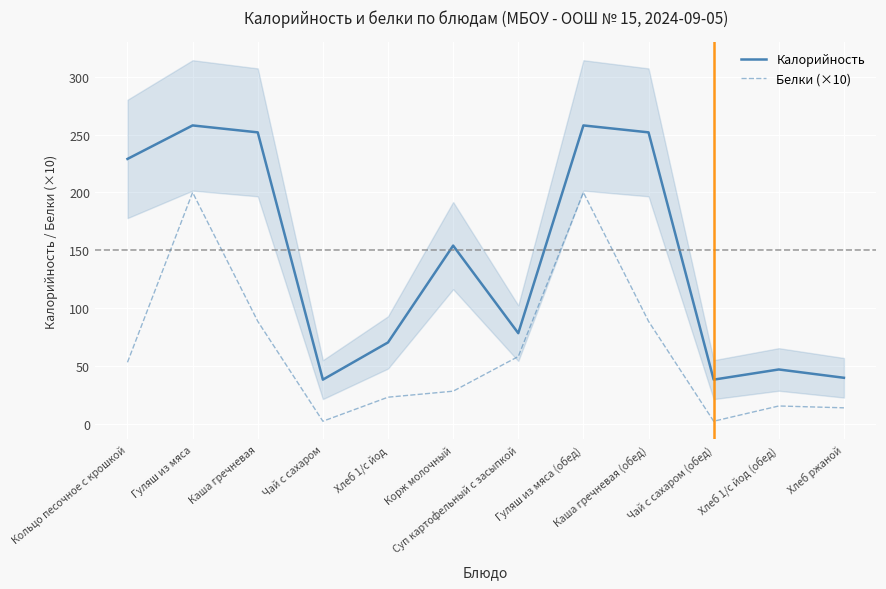

List the labels in order of Белки (×10) value, smallest first.

Чай с сахаром, Чай с сахаром (обед), Хлеб ржаной, Хлеб 1/с йод (обед), Хлеб 1/с йод, Корж молочный, Кольцо песочное с крошкой, Суп картофельный с засыпкой, Каша гречневая, Каша гречневая (обед), Гуляш из мяса, Гуляш из мяса (обед)